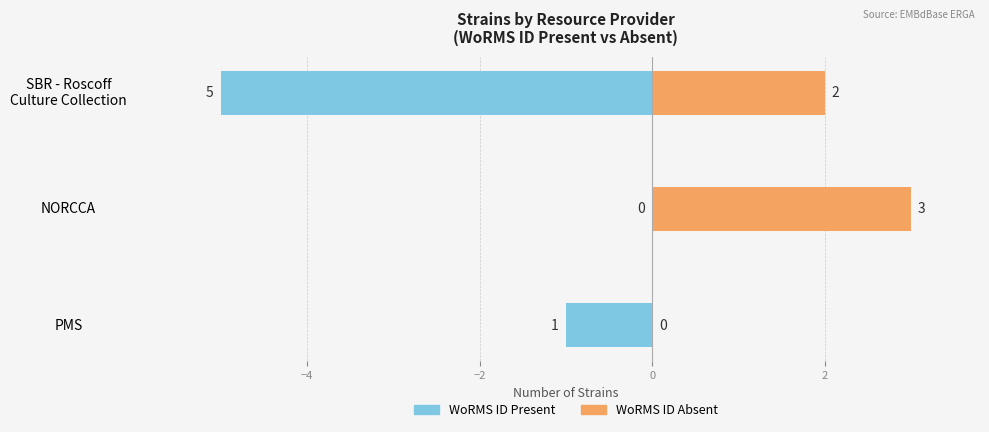

Which series has the largest total across all categories?

WoRMS ID Present